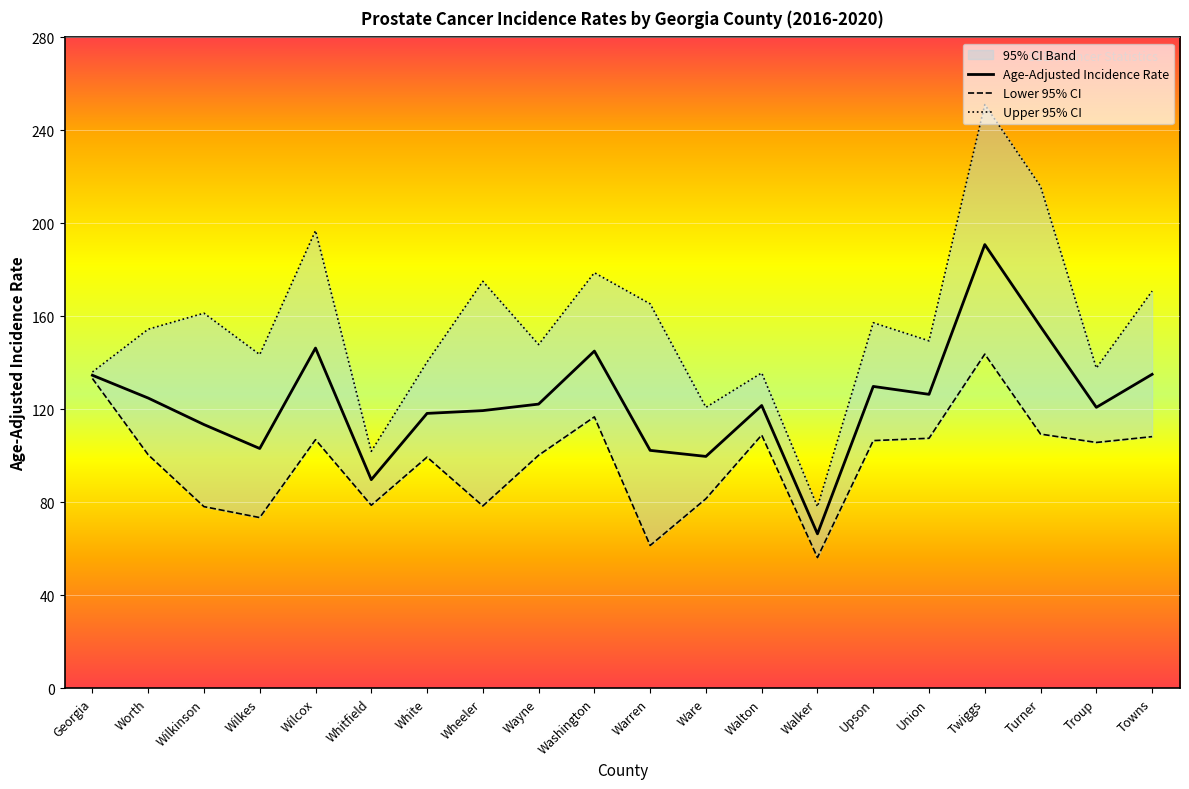

At which label does Upper 95% CI reach its minimum?

Walker